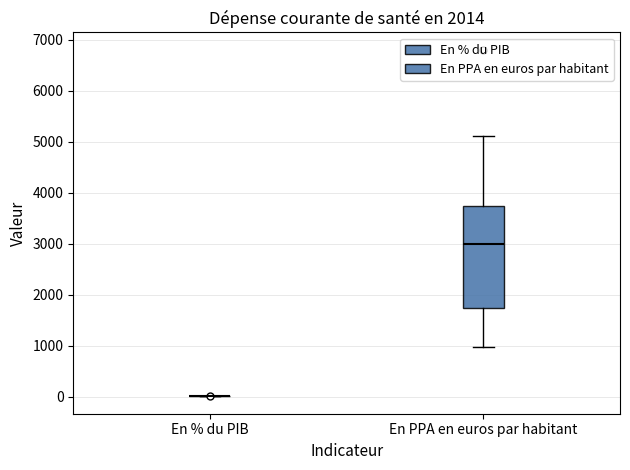

Where does the lower whisker of the box for En PPA en euros par habitant end on the y-axis? The values are not printed on the chart, so give them approximately, as read against the axis.

1000